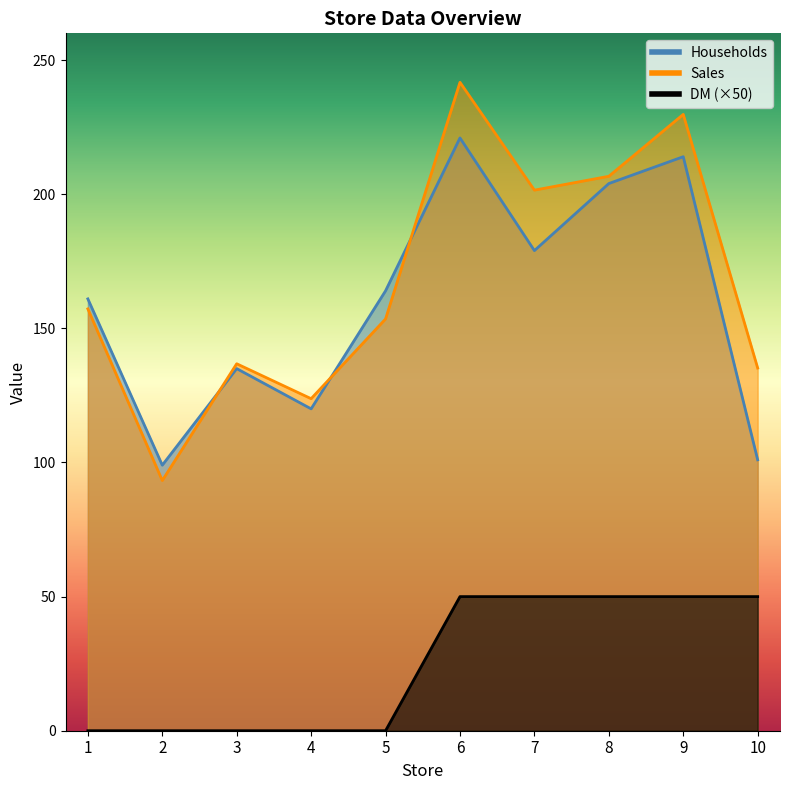

True or false: DM and Households cross at least once.

False